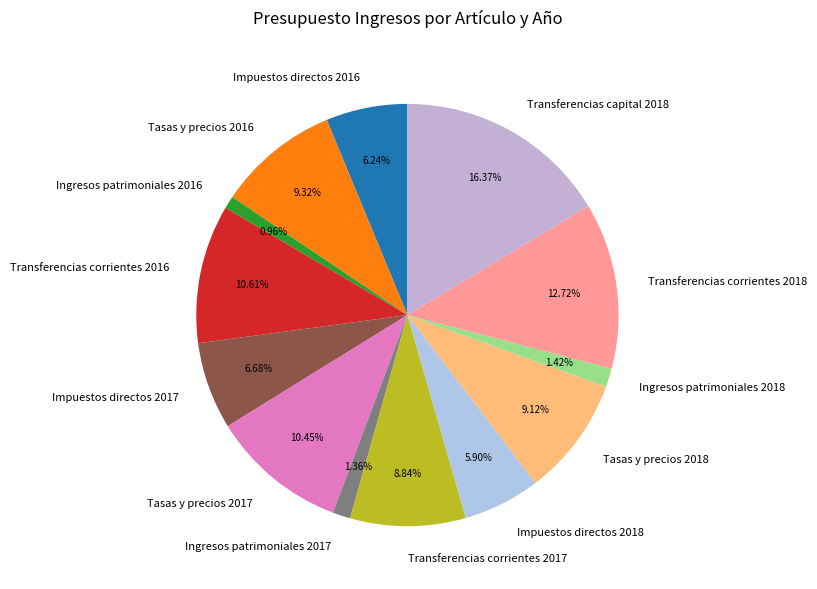

What is the ratio of the value at Transferencias corrientes 2018 to the value at Transferencias capital 2018?

0.8